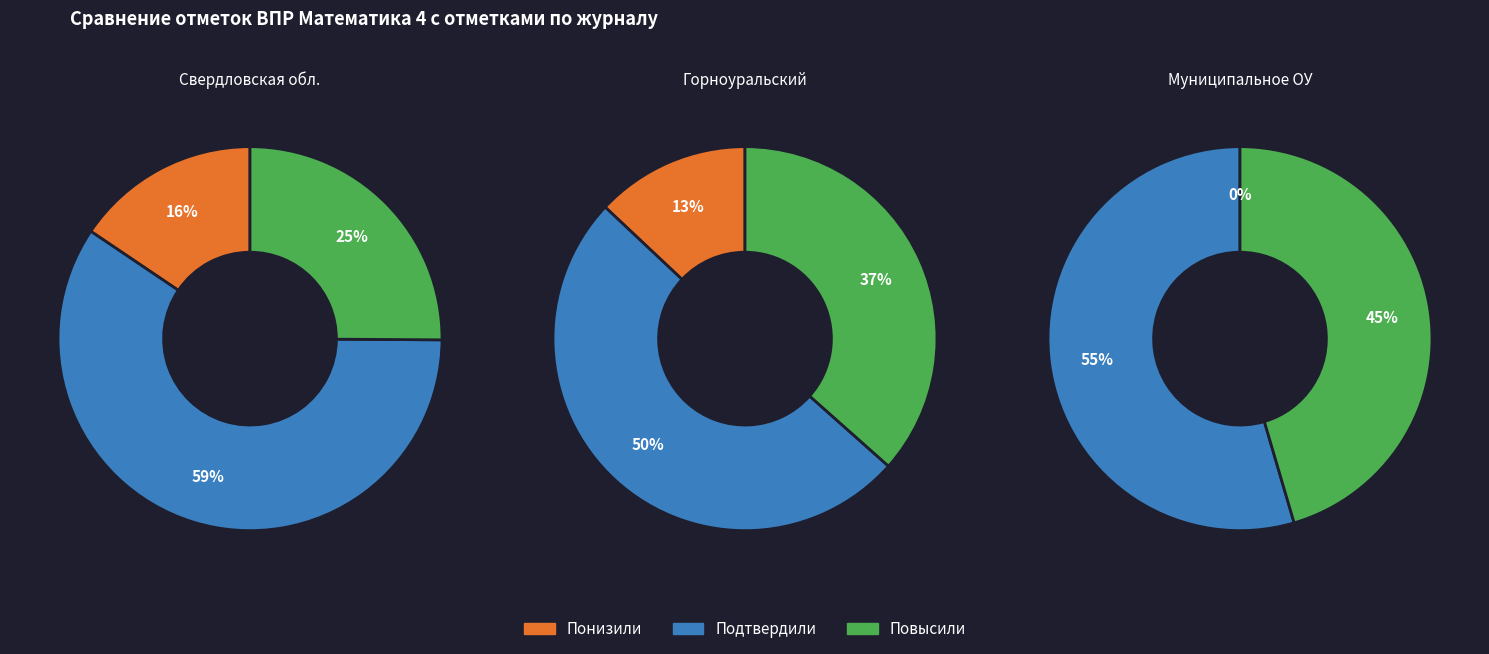

The Понизили slice represents 13% of the pie. True or false?

True